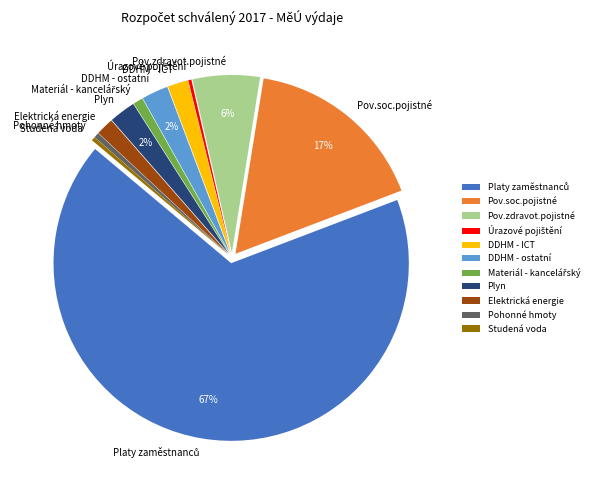

To the nearest percent, what percentage of the pie is Pov.soc.pojistné?

17%